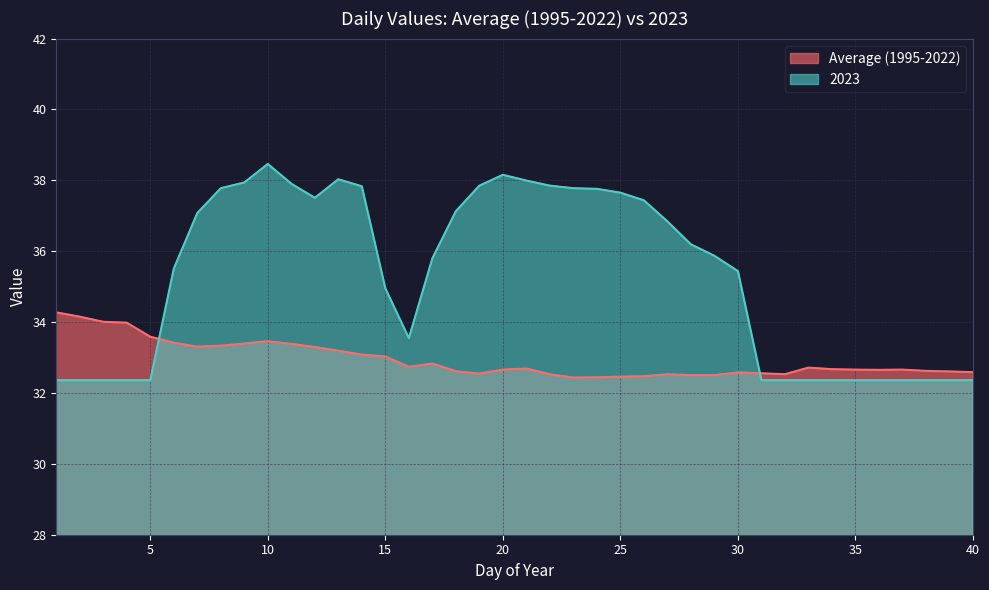

What are all the series names shown in the legend?

Average (1995-2022), 2023